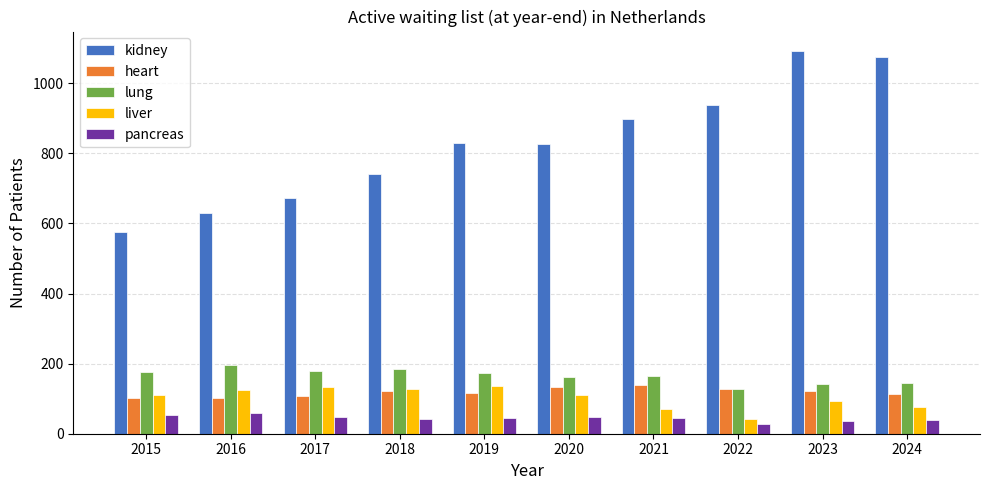

Is the value of heart at 2019 greater than the value of lung at 2024?

No